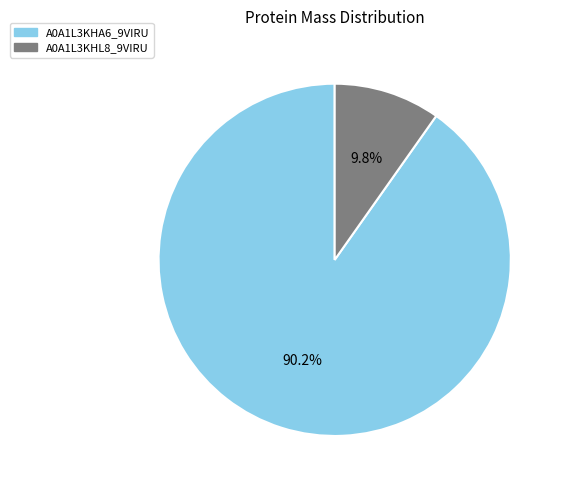

True or false: A0A1L3KHA6_9VIRU accounts for 99% of the total.

False